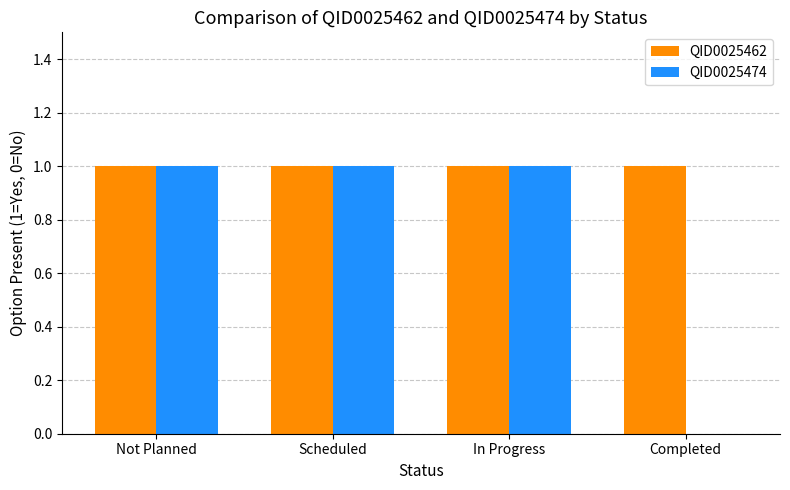

How many data points does each series have?

4